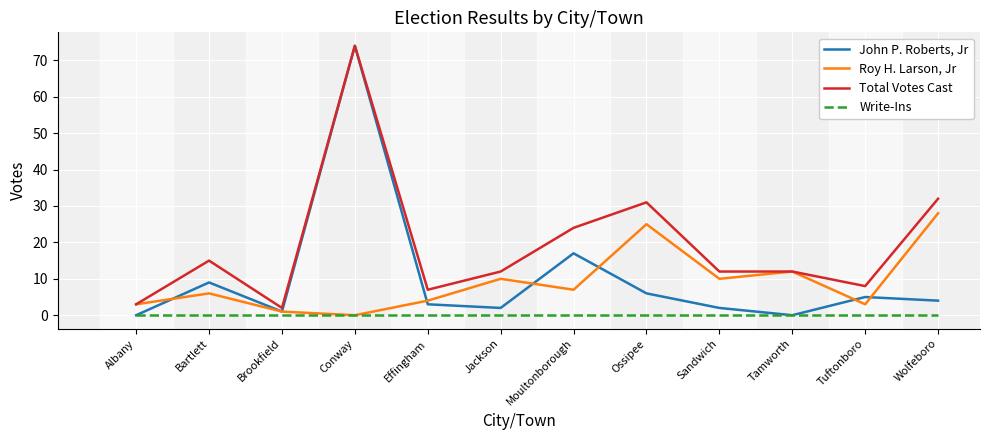

Where is the first local maximum for Roy H. Larson, Jr?

Bartlett